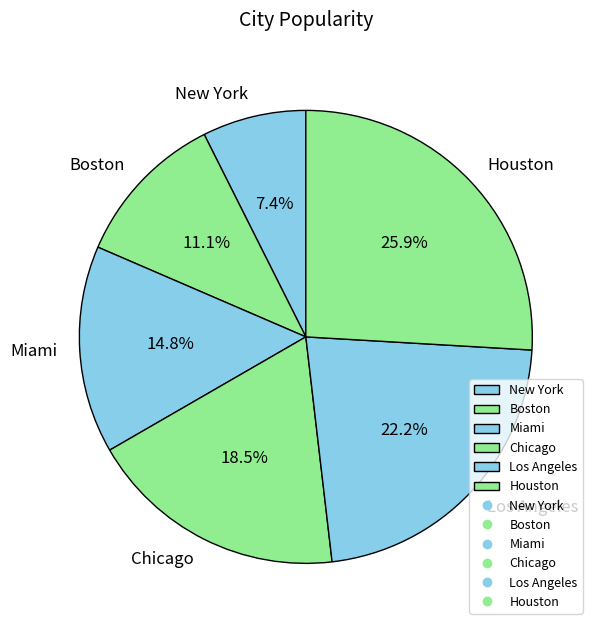

Rank the categories by value from highest to lowest.

Houston, Los Angeles, Chicago, Miami, Boston, New York